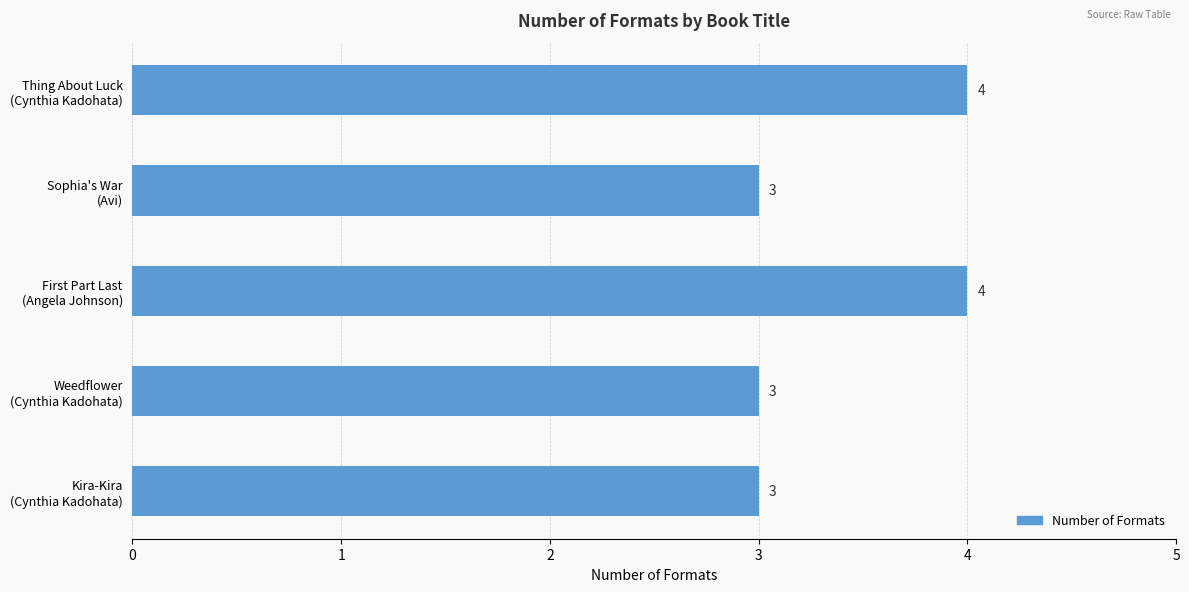

What is the difference between the second highest and second lowest values?

1